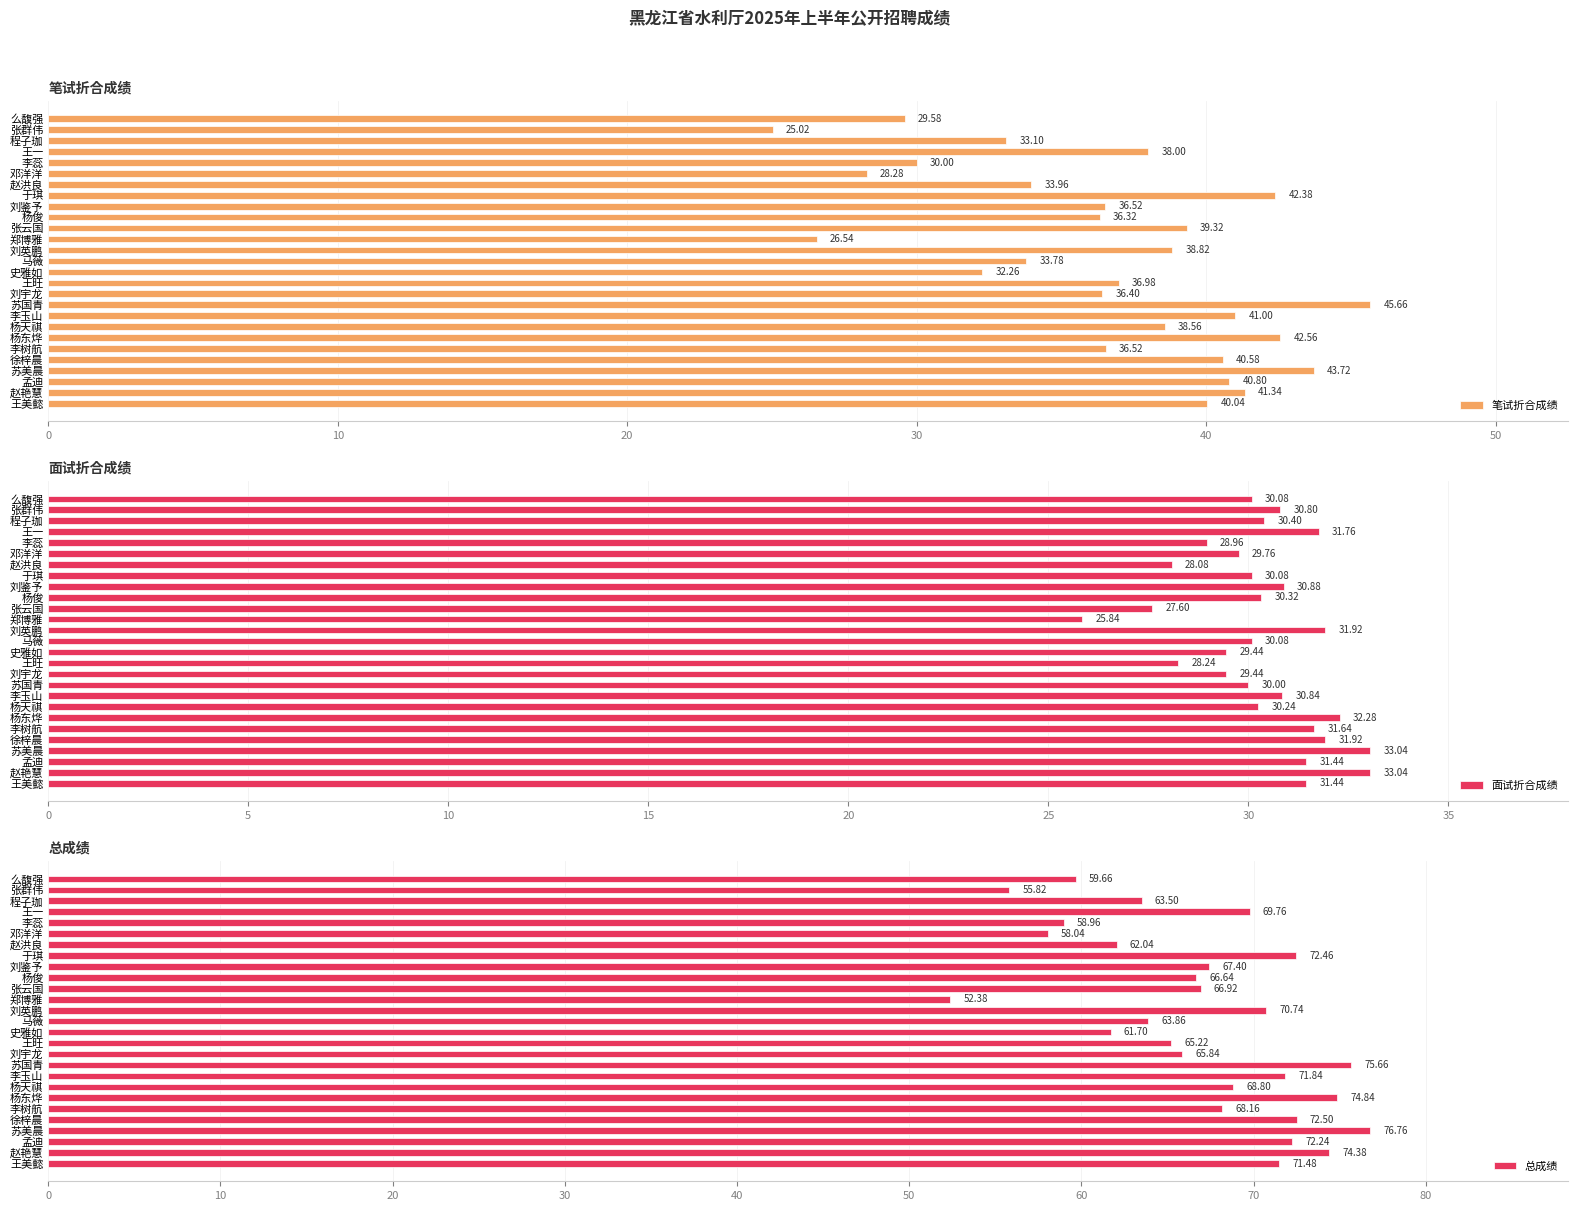

Which category has the lowest value in the 面试折合成绩 series?

郑博雅